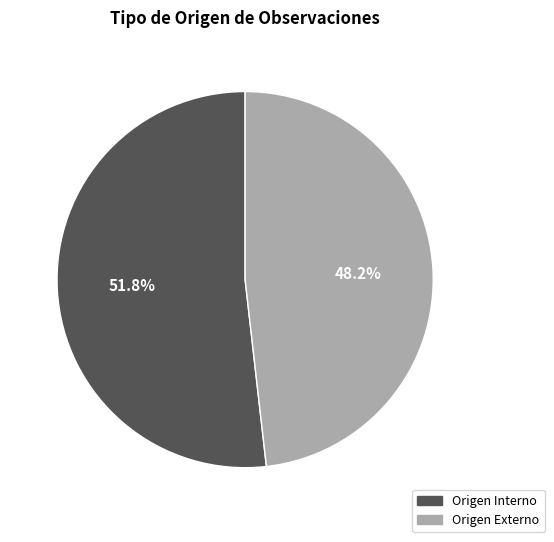

Is there any slice that represents more than half of the pie?

Yes